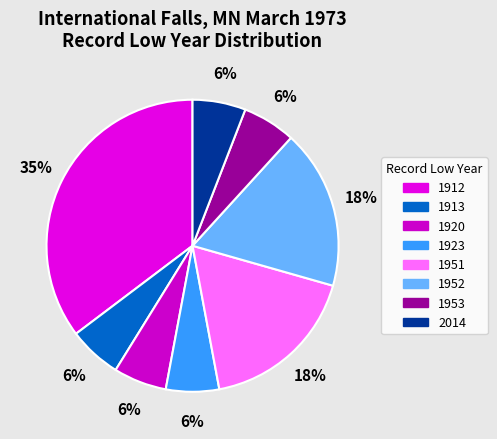

How many slices are in this pie chart?

8